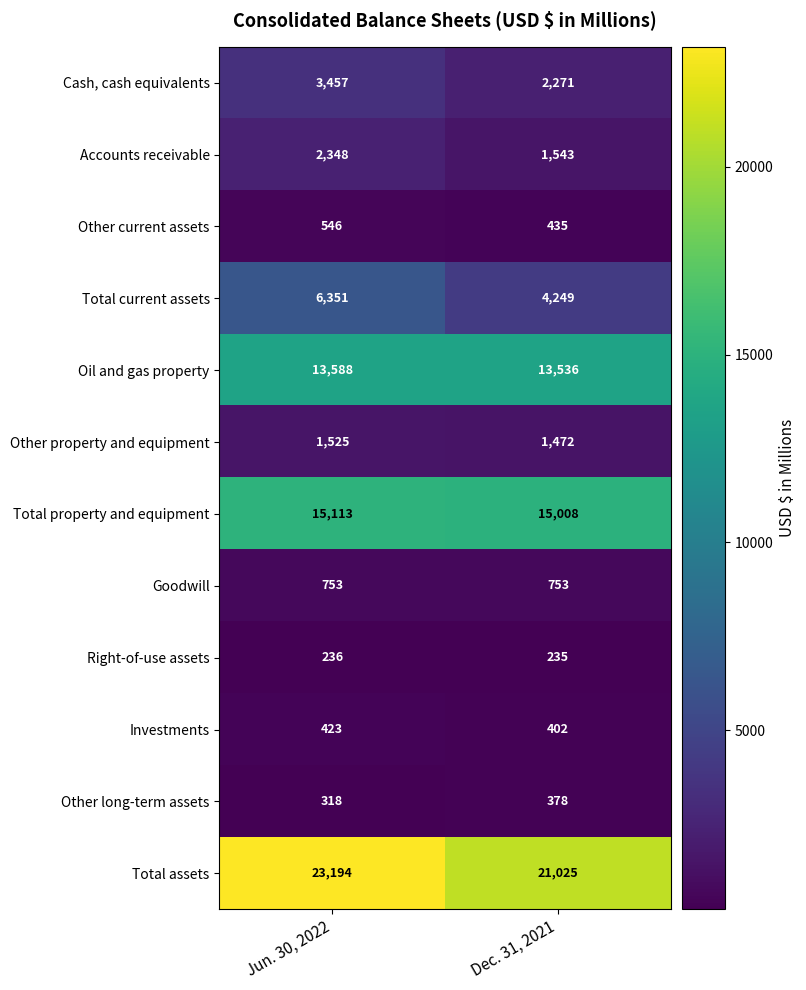

What is the average value of the Goodwill series?

753